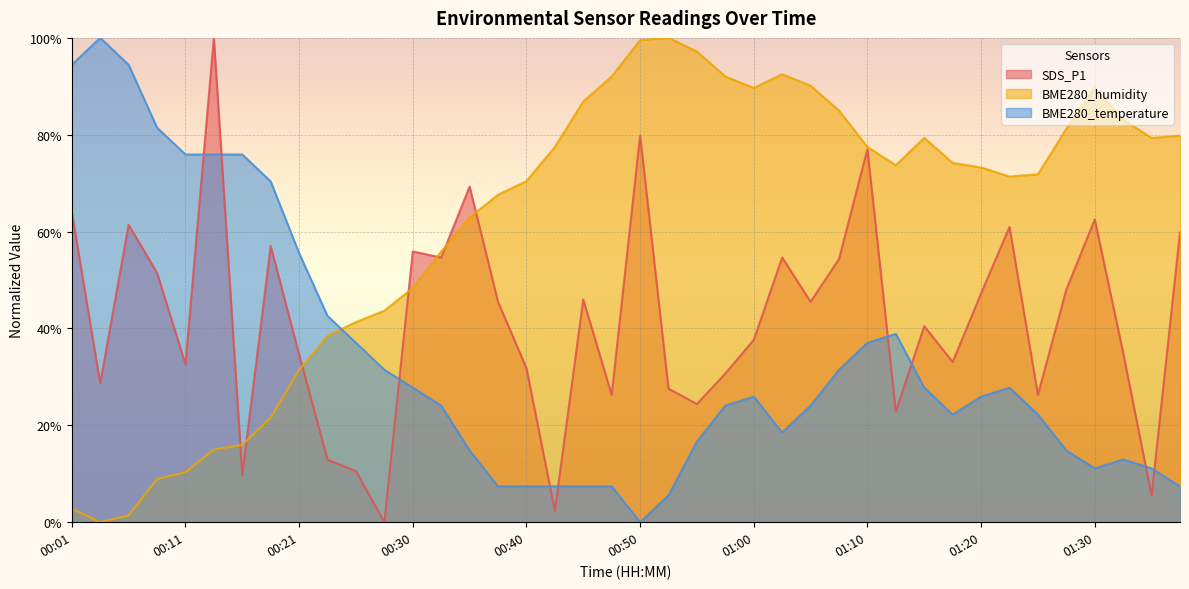

Reading left to right, list all the values displayed in this chart.

SDS_P1: 00:01=64.1	00:03=28.7	00:06=61.4	00:08=51.5	00:11=32.6	00:13=100.0	00:16=9.8	00:18=57.0	00:21=34.6	00:23=12.9	00:25=10.6	00:28=0.0	00:30=55.9	00:33=54.6	00:35=69.3	00:38=45.5	00:40=31.8	00:43=2.4	00:45=46.0	00:47=26.3	00:50=79.8	00:52=27.6	00:55=24.4	00:57=30.7	01:00=37.6	01:02=54.6	01:05=45.5	01:07=54.3	01:10=77.0	01:12=22.8	01:15=40.5	01:17=33.1	01:20=47.2	01:22=60.9	01:25=26.3	01:27=48.0	01:30=62.5	01:32=35.0	01:35=5.5	01:37=59.8
BME280_humidity: 00:01=2.8	00:03=0.0	00:06=1.4	00:08=8.9	00:11=10.3	00:13=15.0	00:16=16.0	00:18=21.6	00:21=31.5	00:23=38.5	00:25=41.3	00:28=43.7	00:30=48.4	00:33=55.9	00:35=62.9	00:38=67.6	00:40=70.4	00:43=77.5	00:45=86.9	00:47=92.0	00:50=99.5	00:52=100.0	00:55=97.2	00:57=92.0	01:00=89.7	01:02=92.5	01:05=90.1	01:07=85.0	01:10=77.5	01:12=73.7	01:15=79.3	01:17=74.2	01:20=73.2	01:22=71.4	01:25=71.8	01:27=81.2	01:30=89.7	01:32=83.1	01:35=79.3	01:37=79.8
BME280_temperature: 00:01=94.4	00:03=100.0	00:06=94.4	00:08=81.5	00:11=75.9	00:13=75.9	00:16=75.9	00:18=70.4	00:21=55.6	00:23=42.6	00:25=37.0	00:28=31.5	00:30=27.8	00:33=24.1	00:35=14.8	00:38=7.4	00:40=7.4	00:43=7.4	00:45=7.4	00:47=7.4	00:50=0.0	00:52=5.6	00:55=16.7	00:57=24.1	01:00=25.9	01:02=18.5	01:05=24.1	01:07=31.5	01:10=37.0	01:12=38.9	01:15=27.8	01:17=22.2	01:20=25.9	01:22=27.8	01:25=22.2	01:27=14.8	01:30=11.1	01:32=13.0	01:35=11.1	01:37=7.4